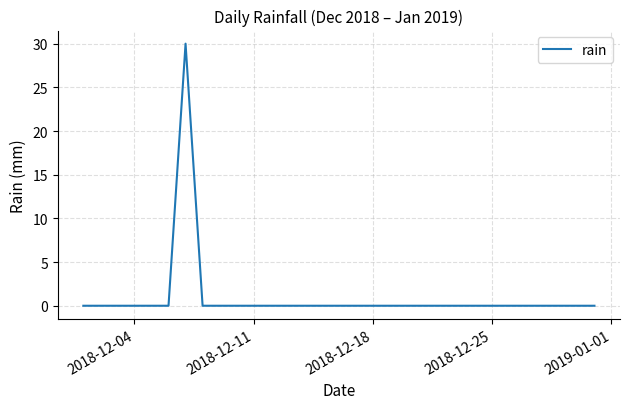

What is the greatest value displayed?

30